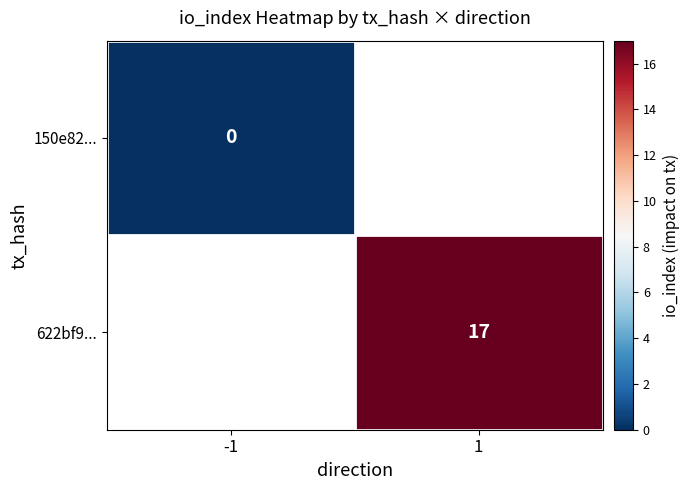

The value of 622bf9... at 1 is 11. True or false?

False